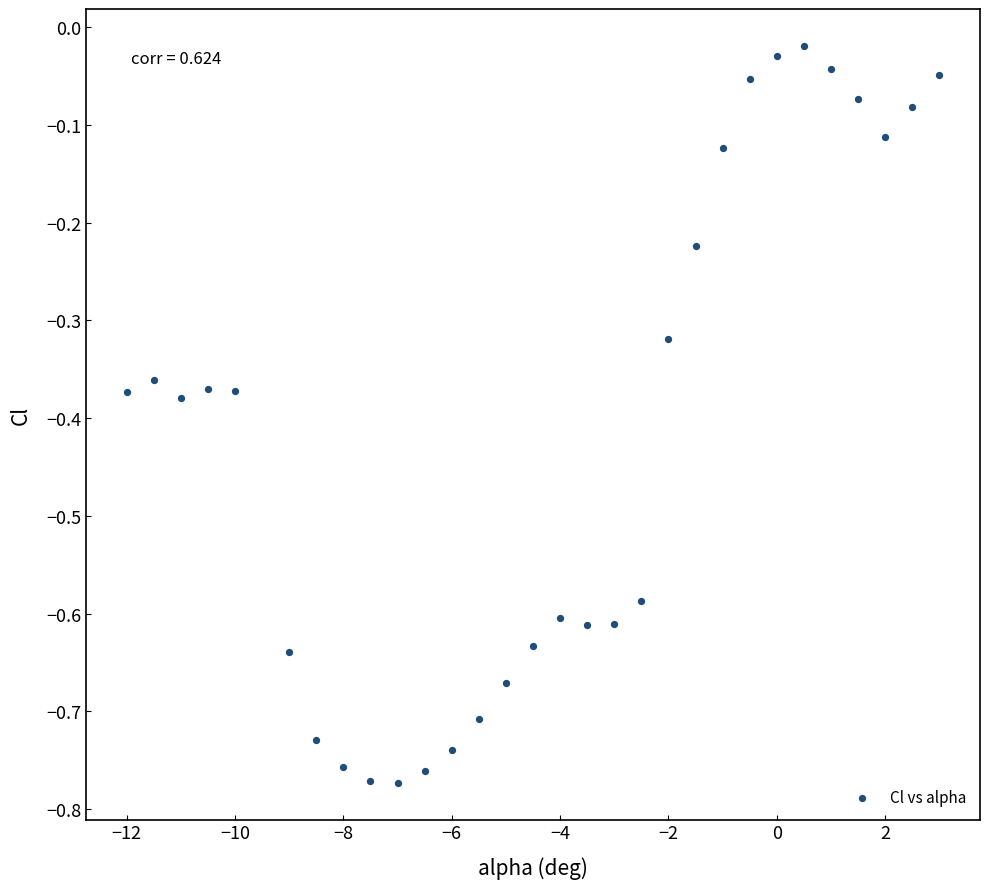

What is the range of Y values (max minus min)?

0.8